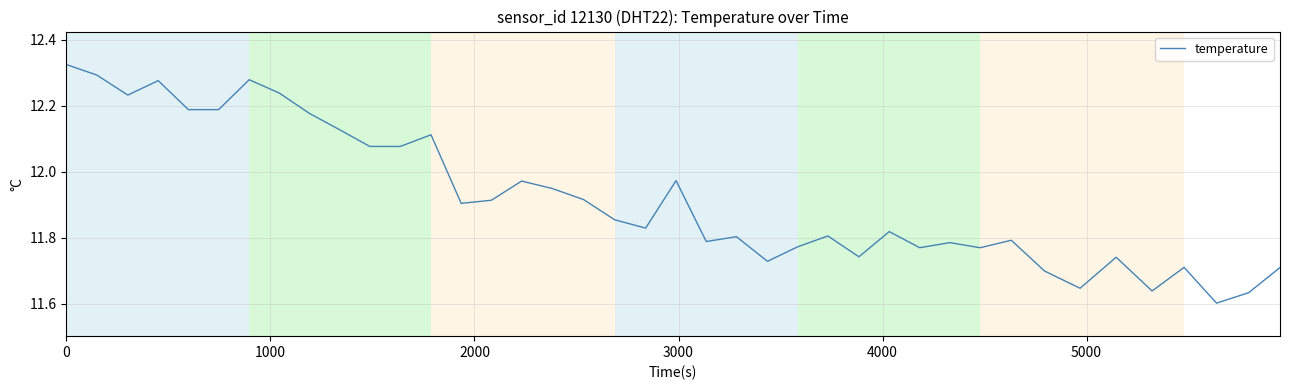

What is the difference between the maximum and minimum values?

0.7